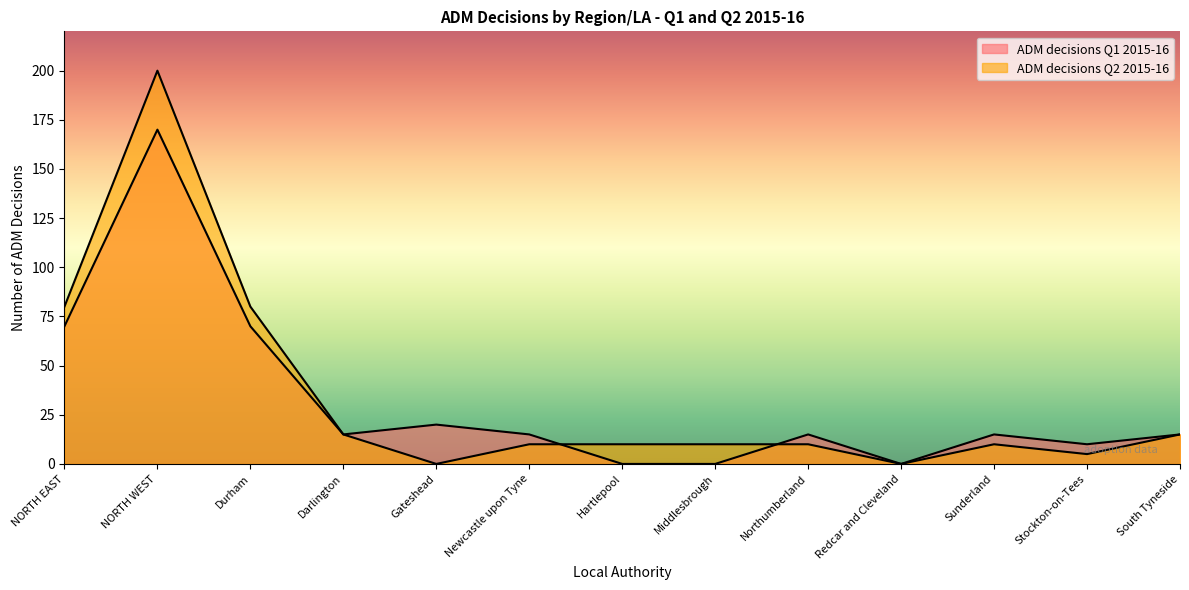

At how many categories does at least one series exceed 74?

3